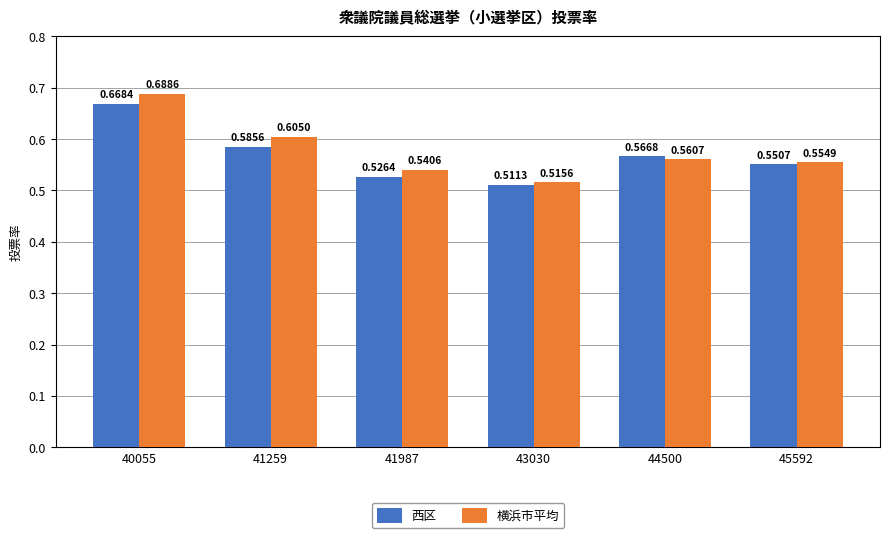

Count the 横浜市平均 values in the range 0 to 1.

6